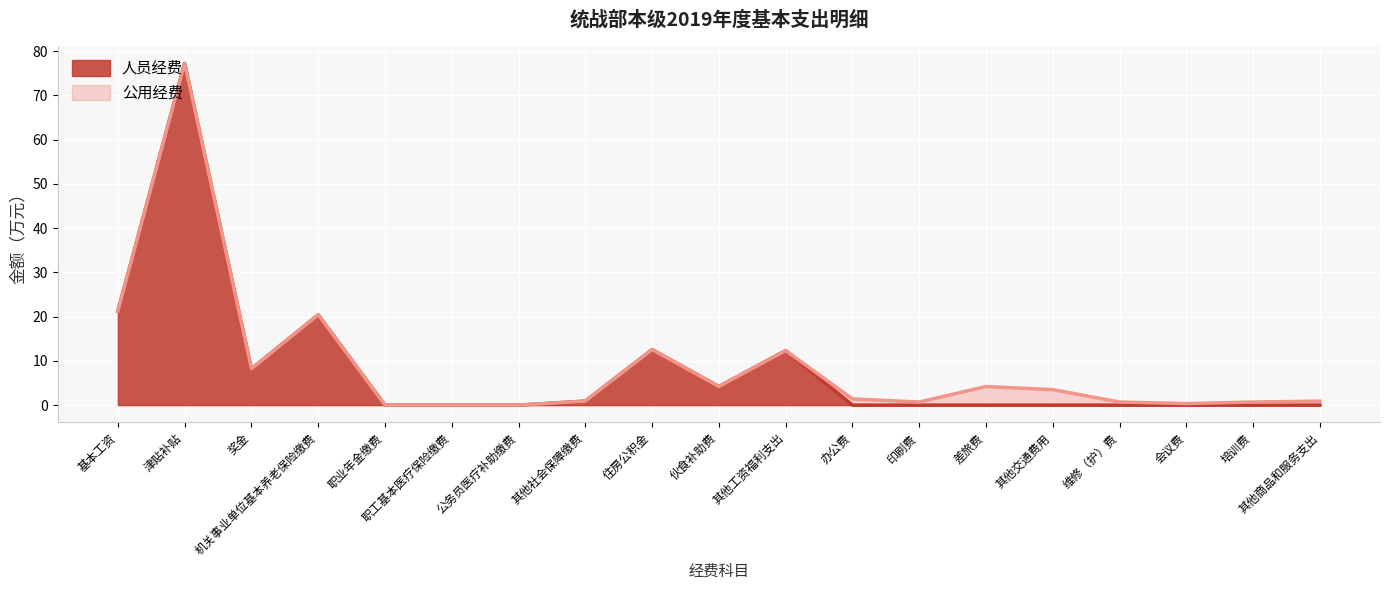

What is the sum of the values at 维修（护）费 and 奖金?

8.2